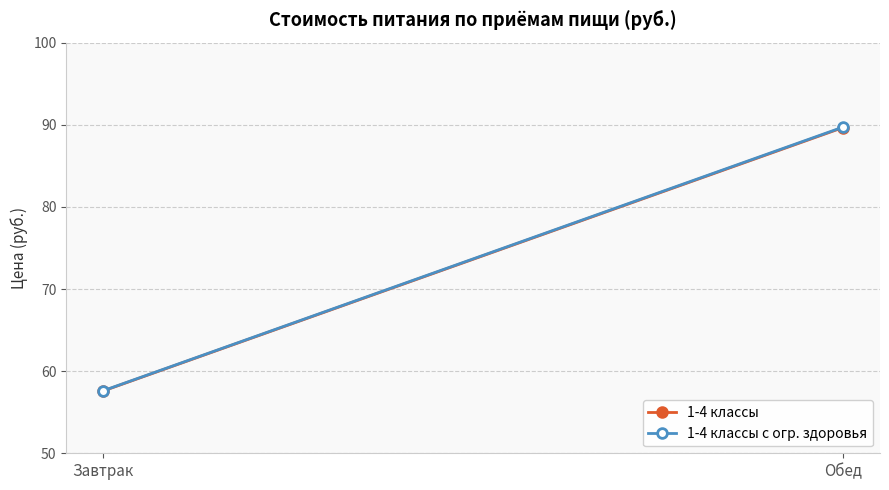

How many data points does each series have?

2